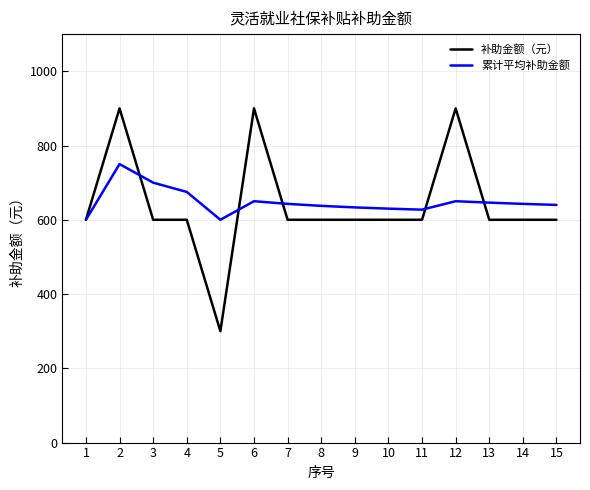

What is the greatest value displayed?

900.0